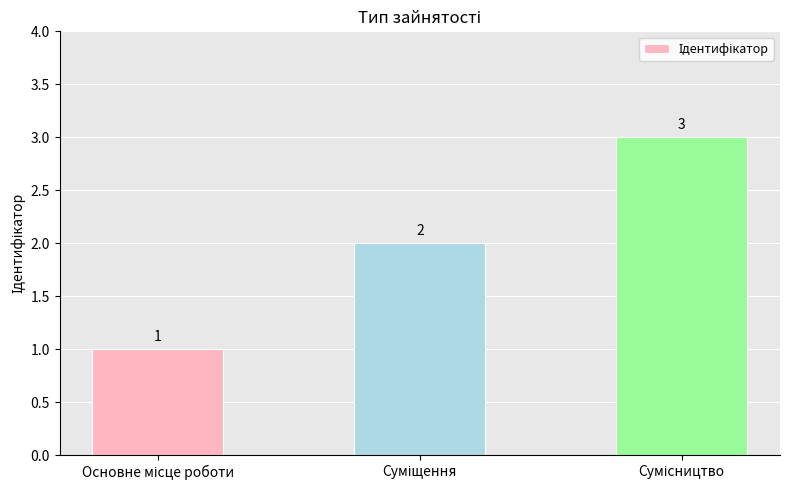

What is the maximum value shown in the chart?

3